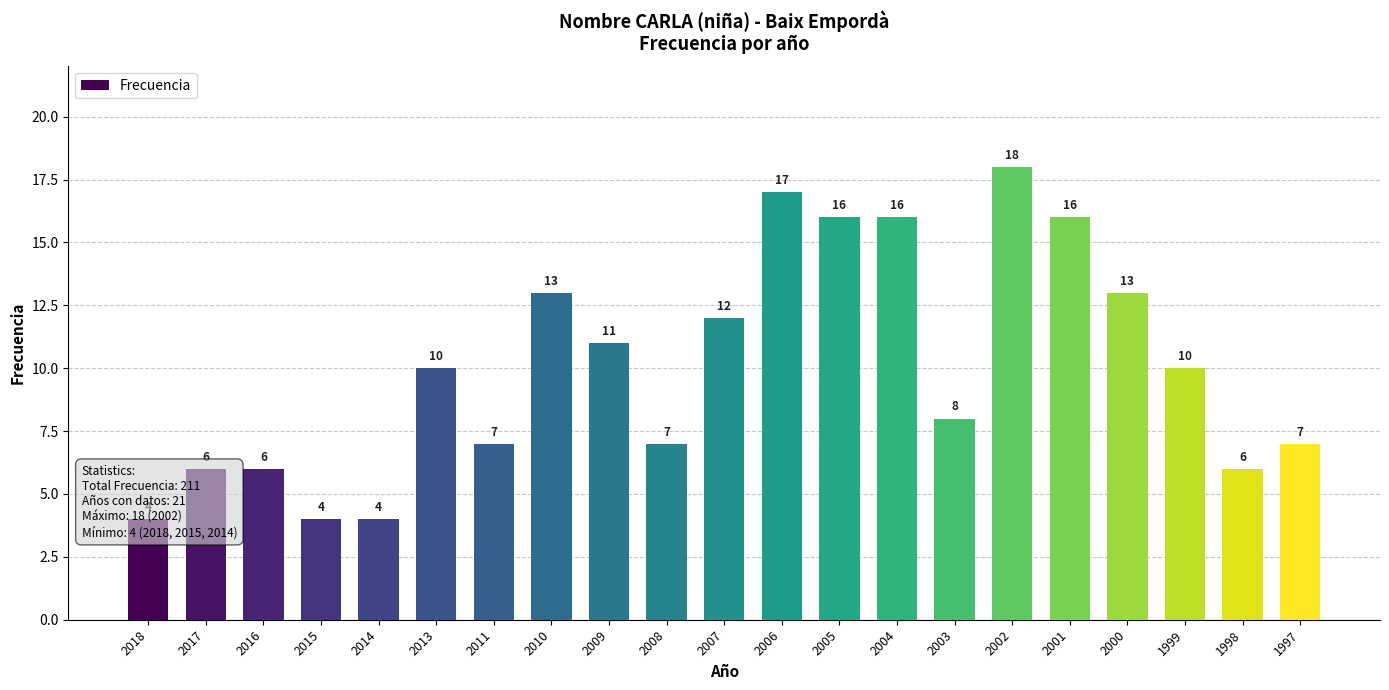

Where is the data nearest to the value 11?

2009